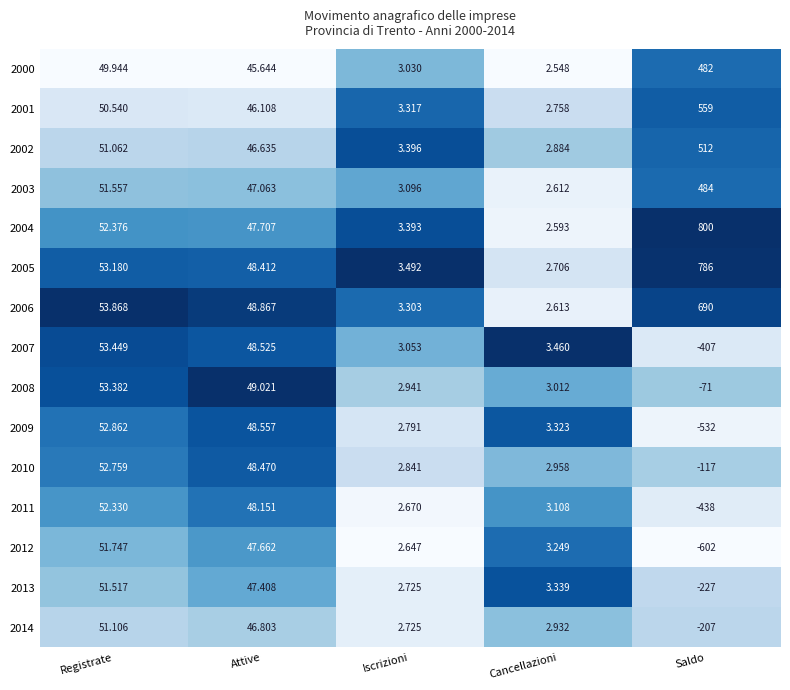

List the labels in order of 2012 value, smallest first.

Saldo, Iscrizioni, Cancellazioni, Attive, Registrate